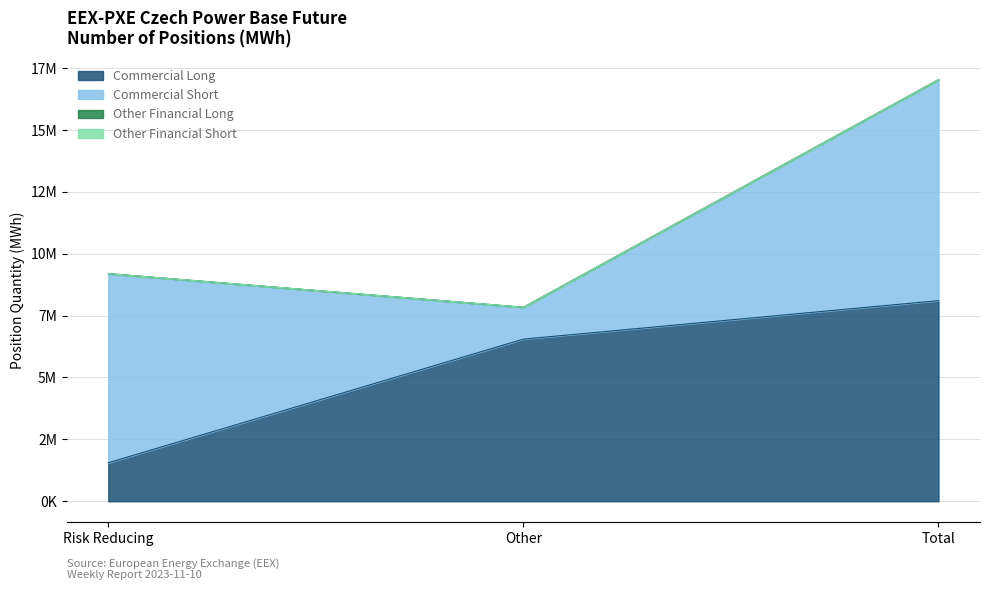

What is the sum of all Commercial Short values?

17852578